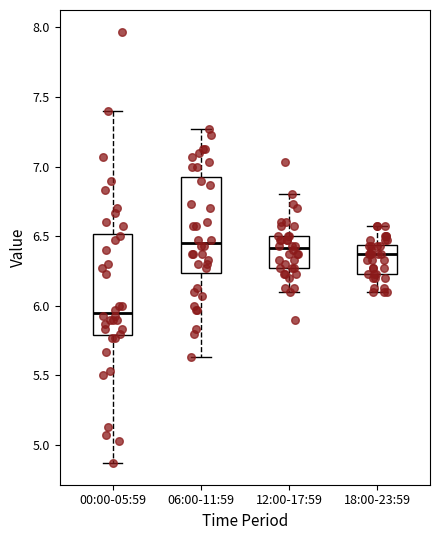

Which box has the lowest median line?

00:00-05:59